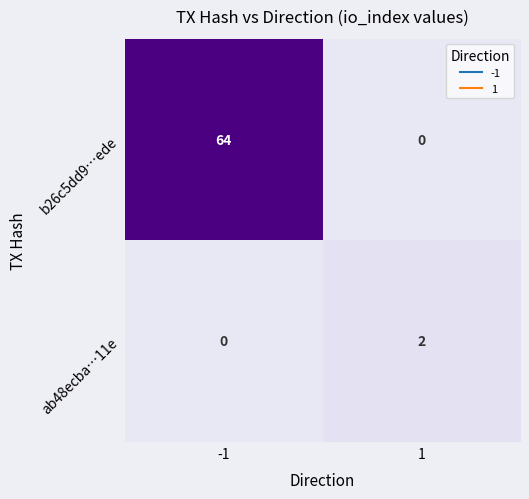

The value of b26c5dd9…ede at -1 is 64. True or false?

True